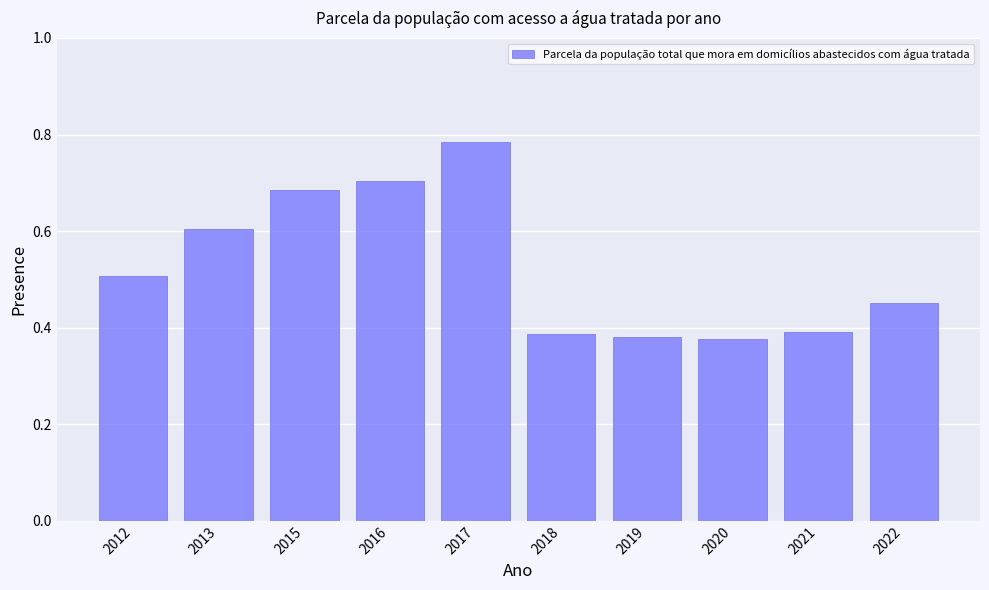

What is the value of the 2nd bar from the left?

0.6